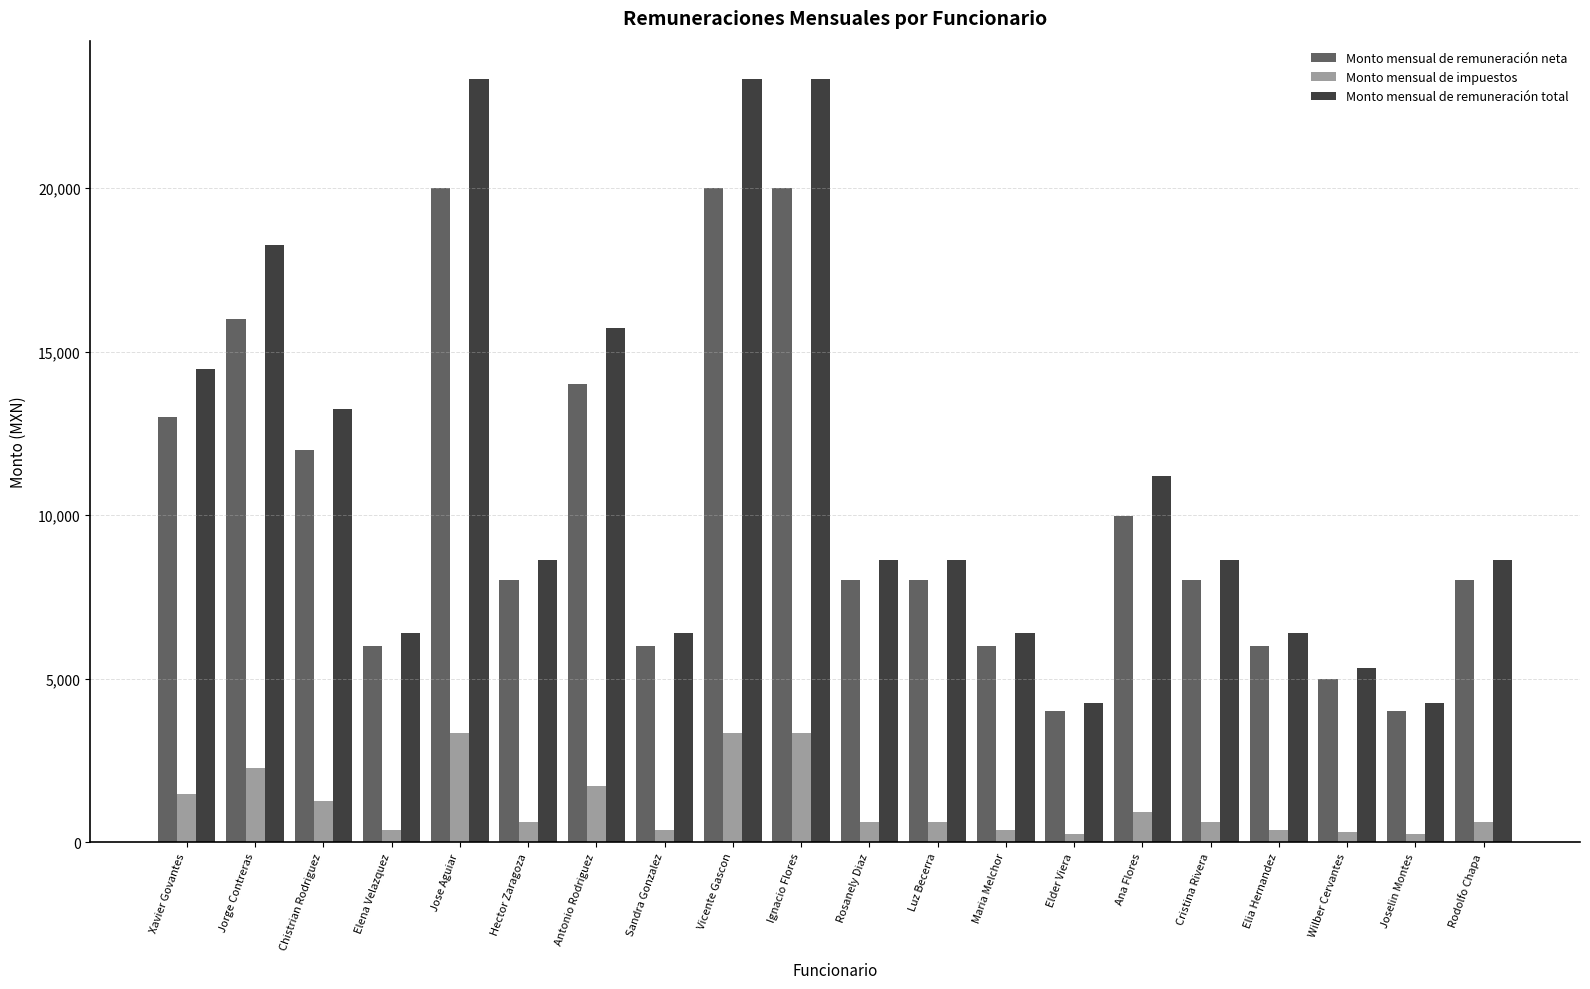

The value of Monto mensual de remuneración neta at Luz Becerra is 14226.7. True or false?

False